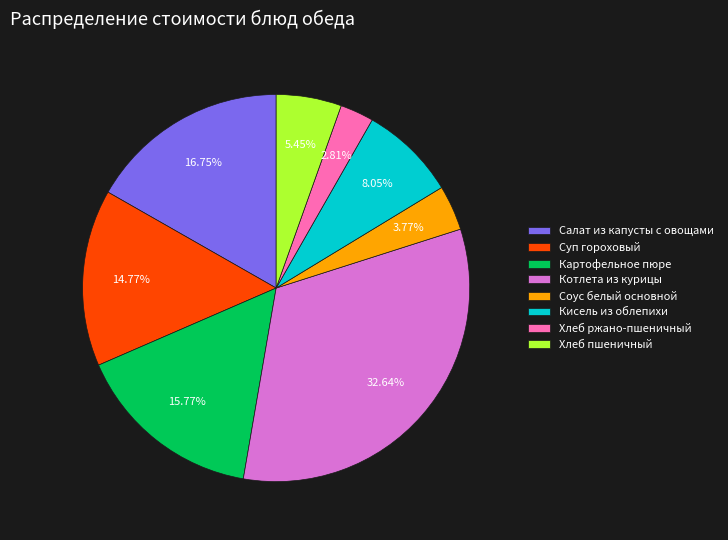

Which has a higher value, Хлеб пшеничный or Суп гороховый?

Суп гороховый